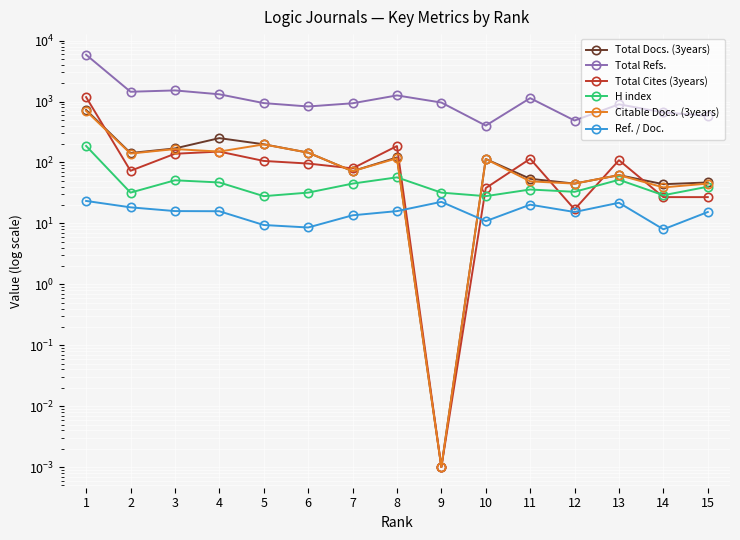

Is it true that Citable Docs. (3years) equals 0.0 at 9?

False